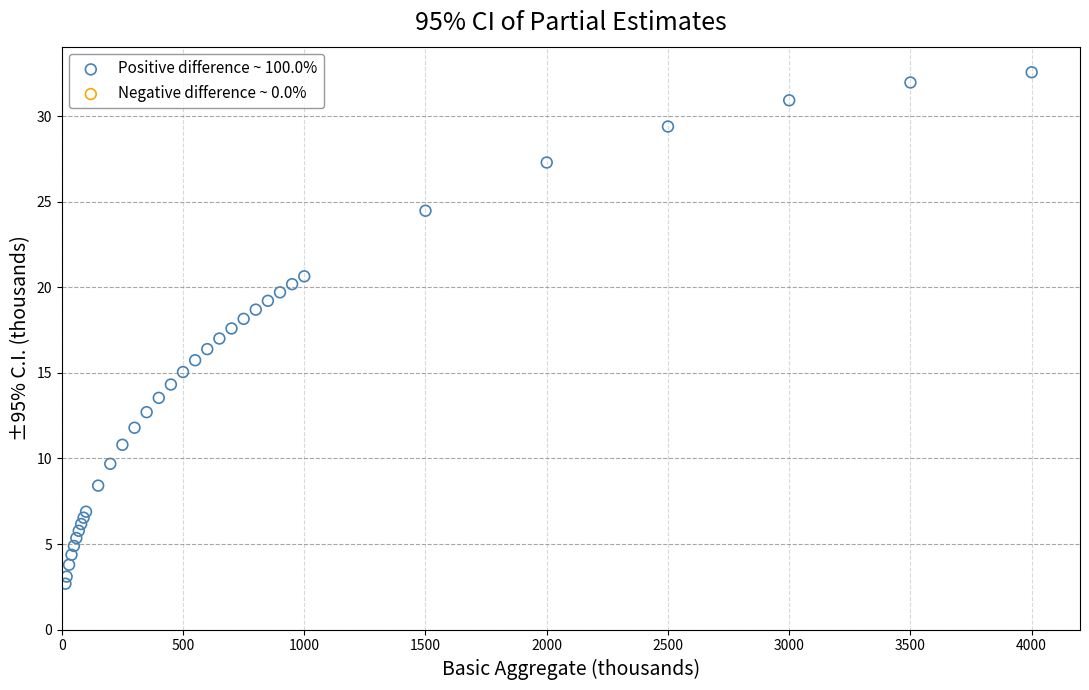

What is the range of X values (max minus min)?

3985.0